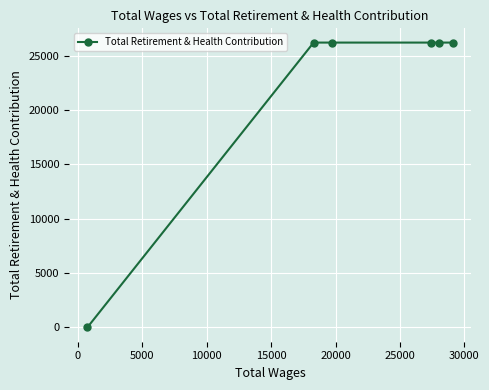

What is the greatest value displayed?

26193